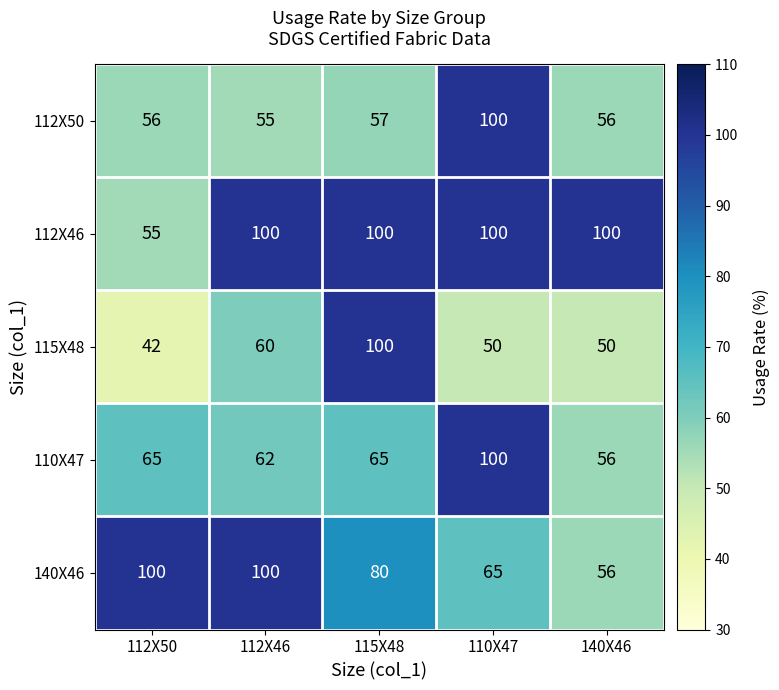

Reading right to left, list all the values displayed in this chart.

112X50: 140X46=56	110X47=100	115X48=57	112X46=55	112X50=56
112X46: 140X46=100	110X47=100	115X48=100	112X46=100	112X50=55
115X48: 140X46=50	110X47=50	115X48=100	112X46=60	112X50=42
110X47: 140X46=56	110X47=100	115X48=65	112X46=62	112X50=65
140X46: 140X46=56	110X47=65	115X48=80	112X46=100	112X50=100